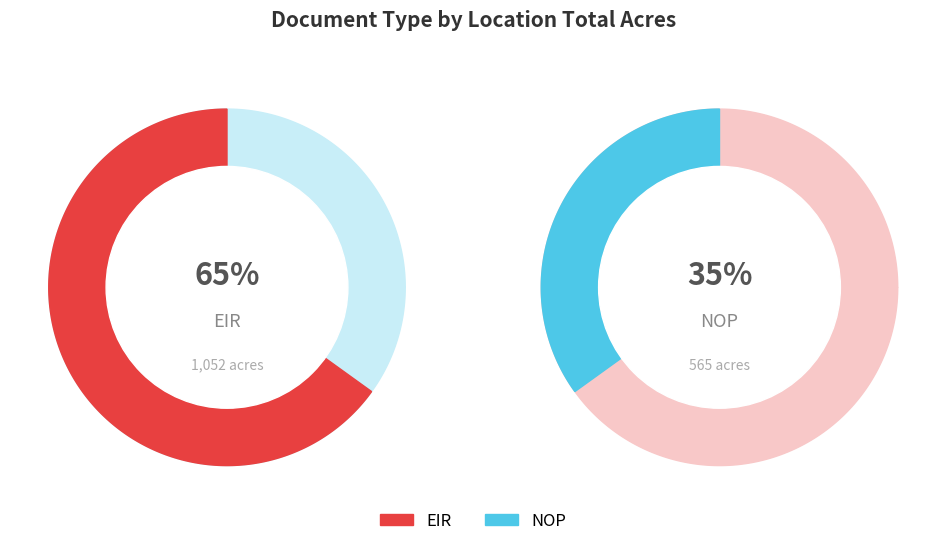

Is it true that EIR is 78% of the pie?

False